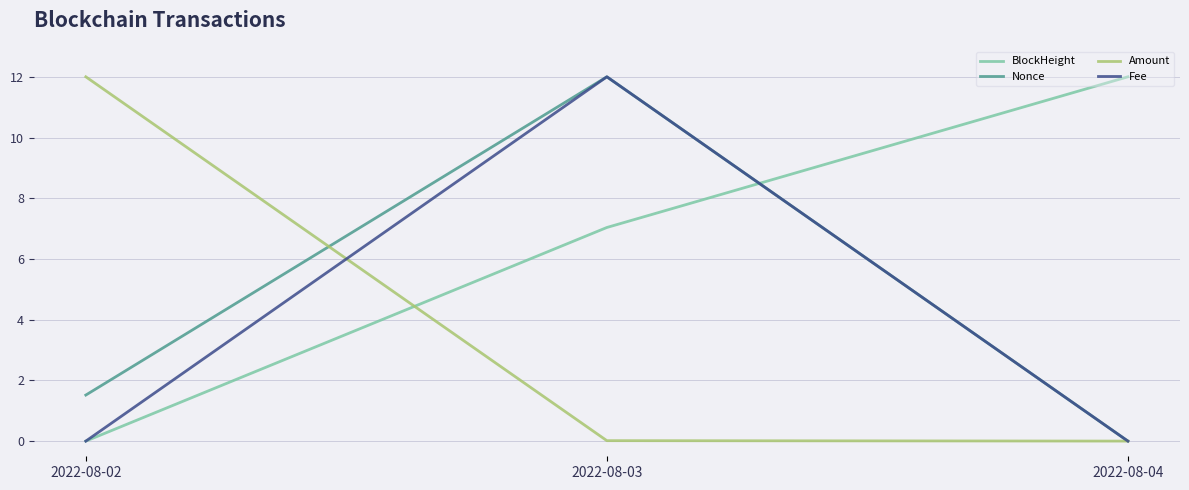

At which label is BlockHeight closest to 6?

2022-08-03